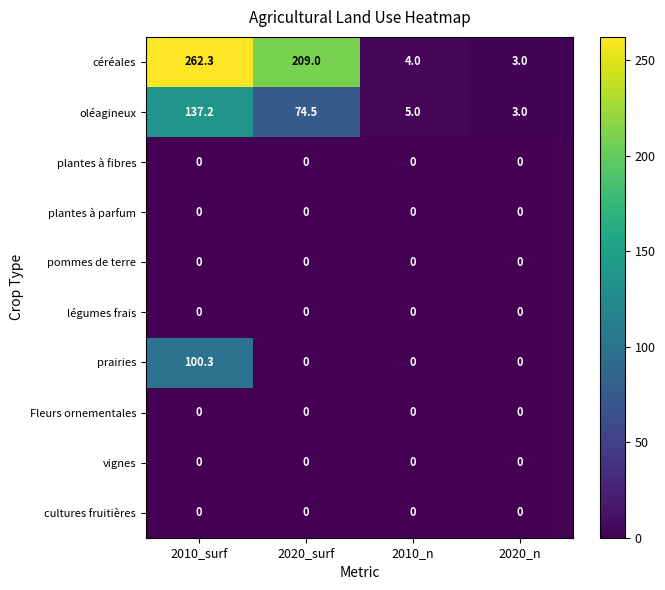

At which category does the chart reach its peak across all series?

2010_surf